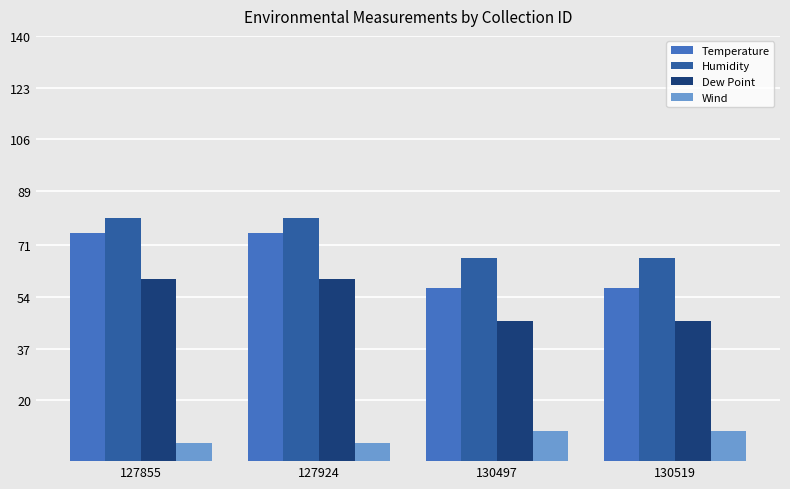

How many distinct data groups are displayed?

4